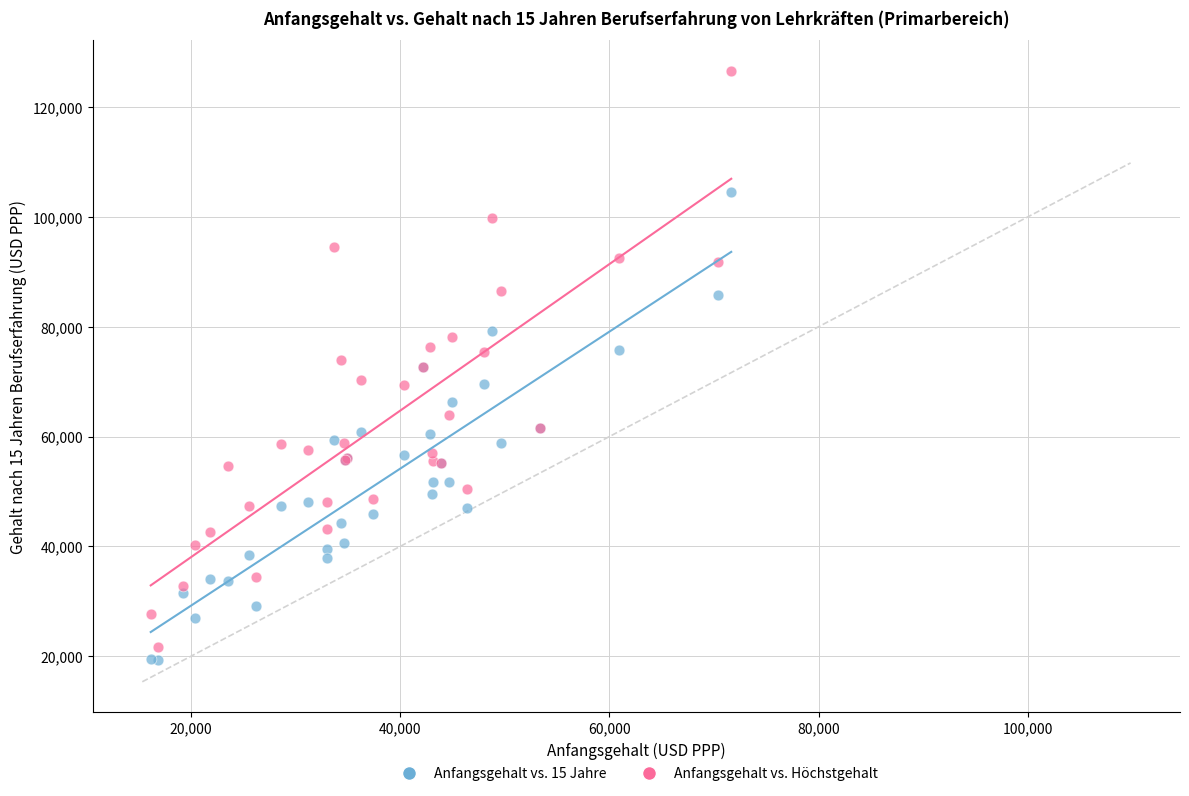

Which series has the largest Y range (max minus min)?

Anfangsgehalt vs. Höchstgehalt